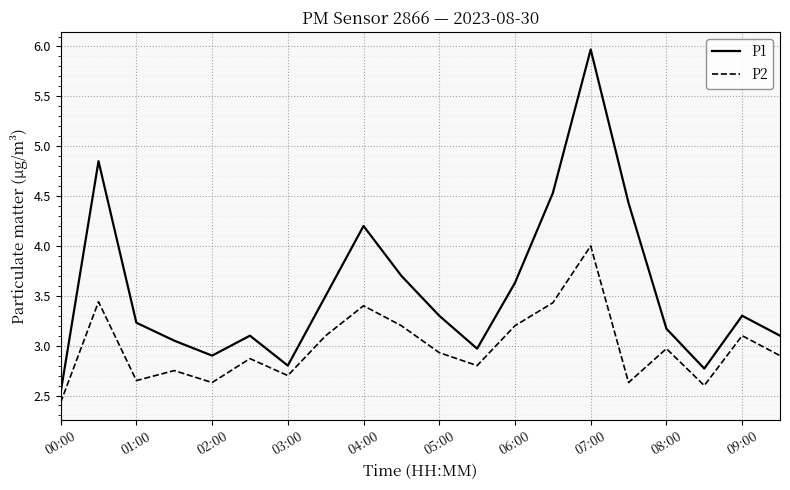

List the series in order of their peak value, lowest first.

P2, P1